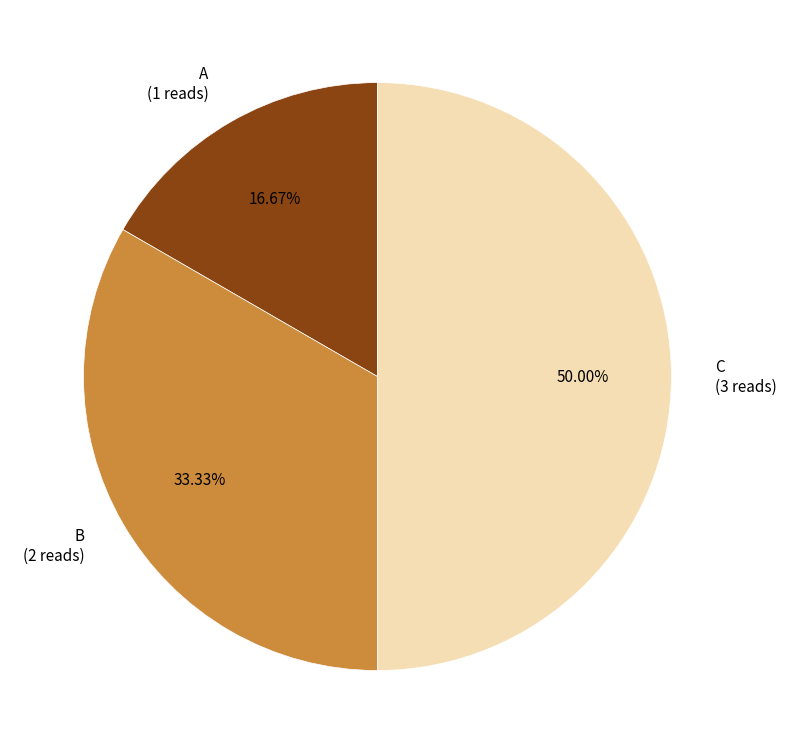

The C slice represents 50% of the pie. True or false?

True